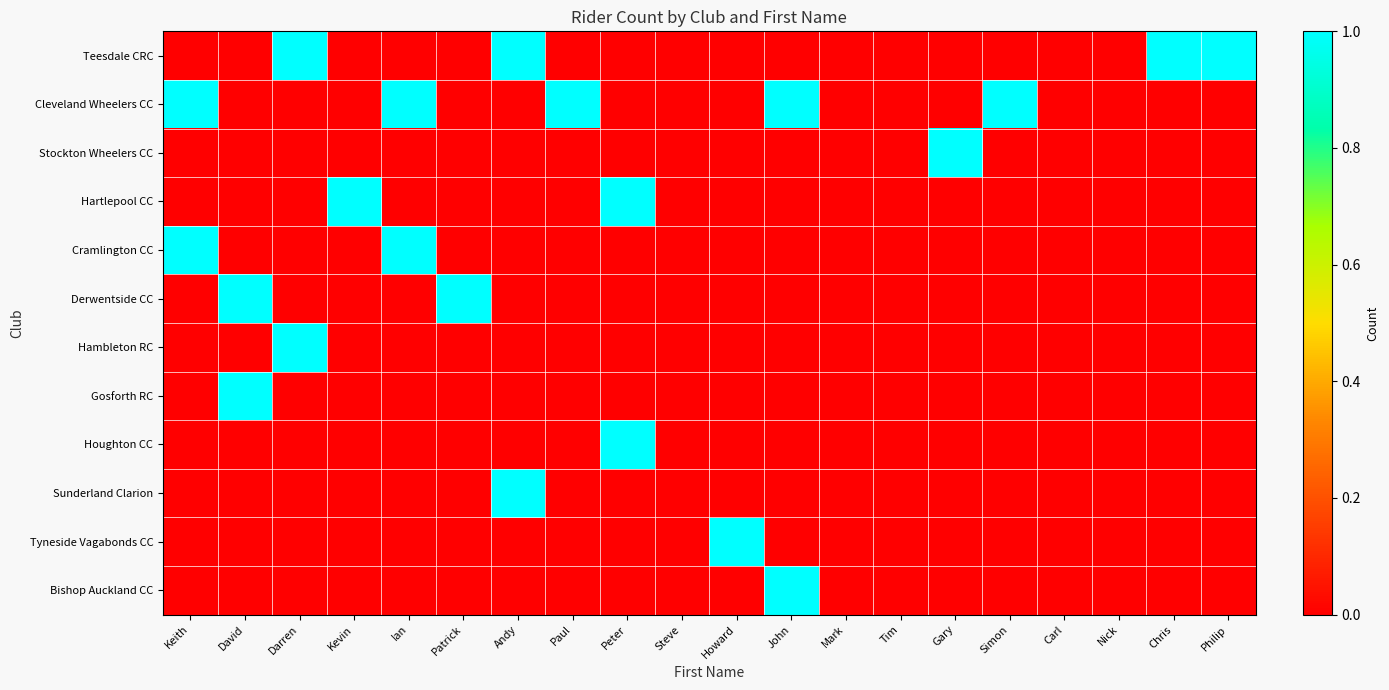

Rank the series at Patrick from lowest to highest value.

Teesdale CRC, Cleveland Wheelers CC, Stockton Wheelers CC, Hartlepool CC, Cramlington CC, Hambleton RC, Gosforth RC, Houghton CC, Sunderland Clarion, Tyneside Vagabonds CC, Bishop Auckland CC, Derwentside CC